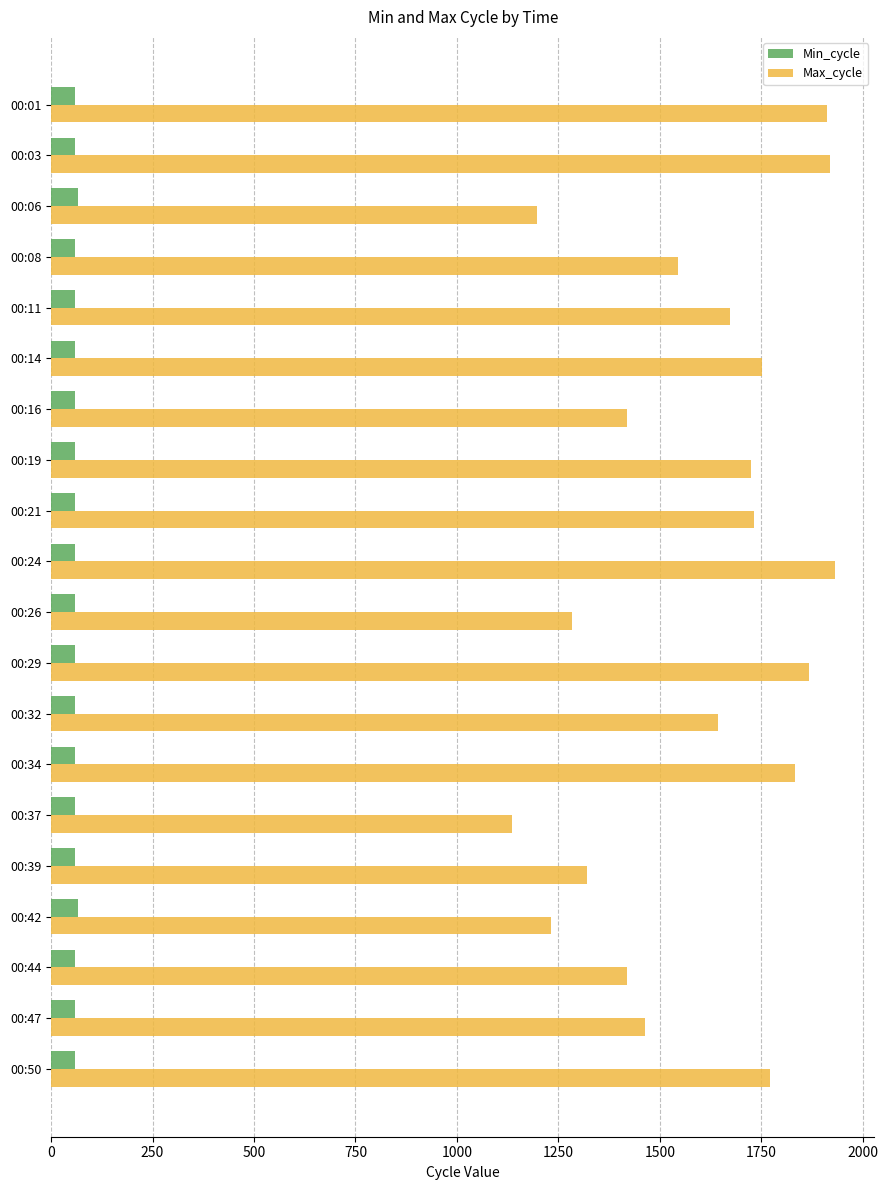

List the series in order of their overall mean, lowest first.

Min_cycle, Max_cycle